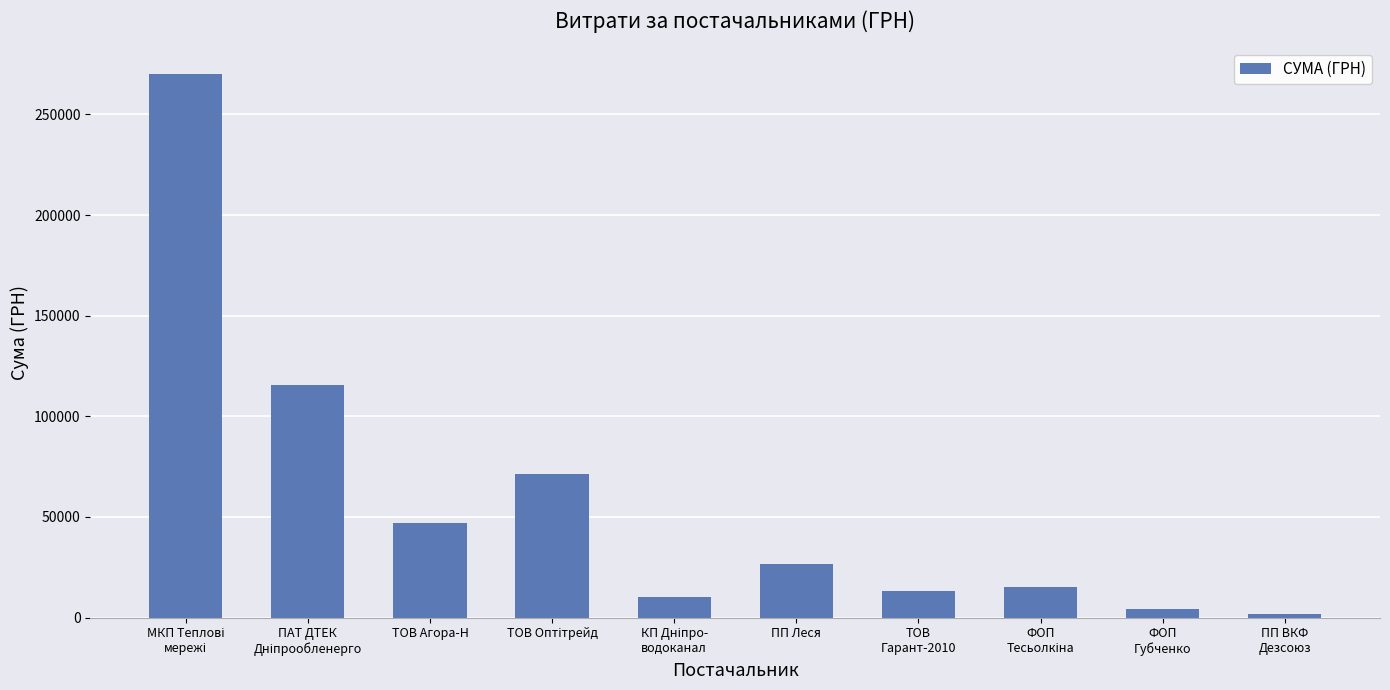

What is the value of the 2nd bar from the left?

115652.4